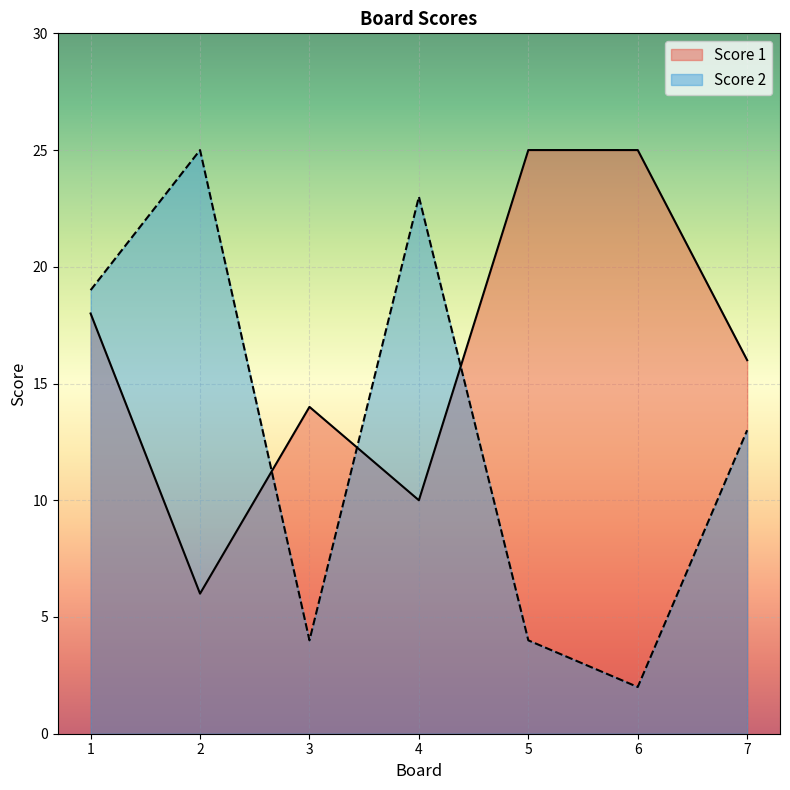

Which series changed the most between 2 and 3?

Score 2